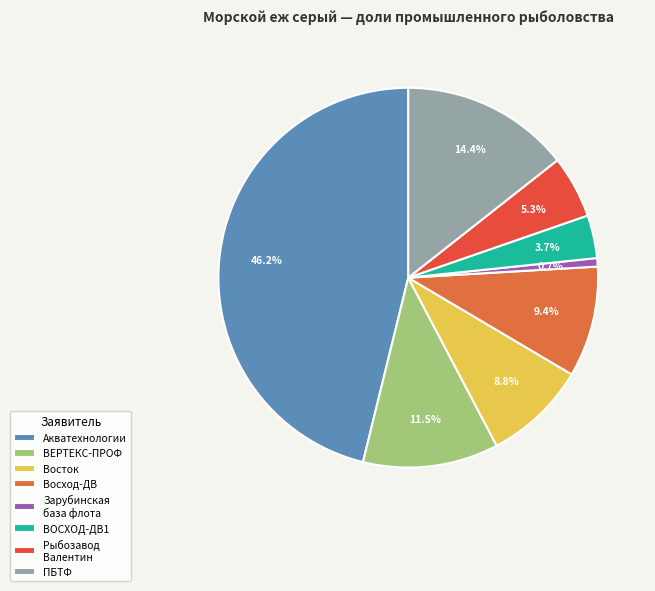

Rank the categories by value from highest to lowest.

Акватехнологии, ПБТФ, ВЕРТЕКС-ПРОФ, Восход-ДВ, Восток, Рыбозавод Валентин, ВОСХОД-ДВ1, Зарубинская база флота